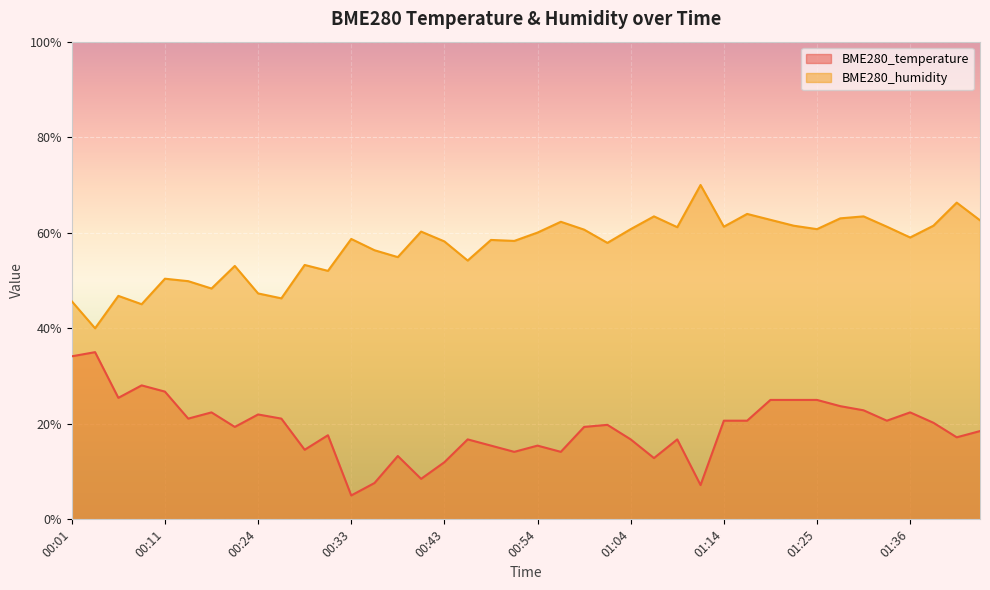

What is the label of the 25th point from the right?

00:41